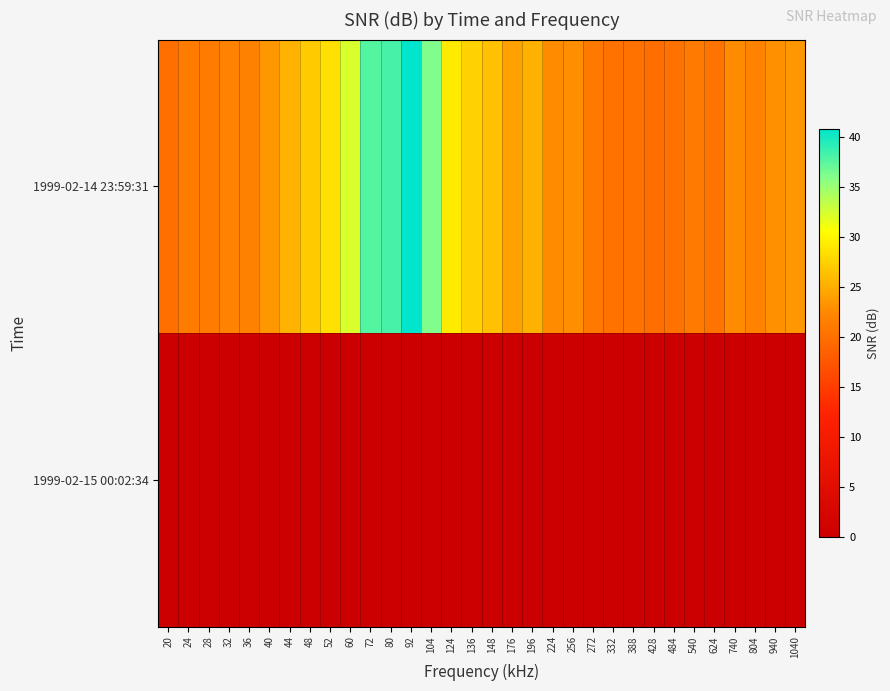

Reading right to left, extract all data points from this chart.

1999-02-14 23:59:31: 1040=23.5	940=23.1	804=22.0	740=22.7	624=20.4	540=21.2	484=20.2	428=20.0	388=20.3	332=20.3	272=20.9	256=22.8	224=22.7	196=25.3	176=24.1	148=26.4	136=27.6	124=29.2	104=36.1	92=40.9	80=38.2	72=37.7	60=32.4	52=28.5	48=27.0	44=25.4	40=23.6	36=21.8	32=22.0	28=21.2	24=21.3	20=20.1
1999-02-15 00:02:34: 1040=0.0	940=0.0	804=0.0	740=0.0	624=0.0	540=0.0	484=0.0	428=0.0	388=0.0	332=0.0	272=0.0	256=0.0	224=0.0	196=0.0	176=0.0	148=0.0	136=0.0	124=0.0	104=0.0	92=0.0	80=0.0	72=0.0	60=0.0	52=0.0	48=0.0	44=0.0	40=0.0	36=0.0	32=0.0	28=0.0	24=0.0	20=0.0